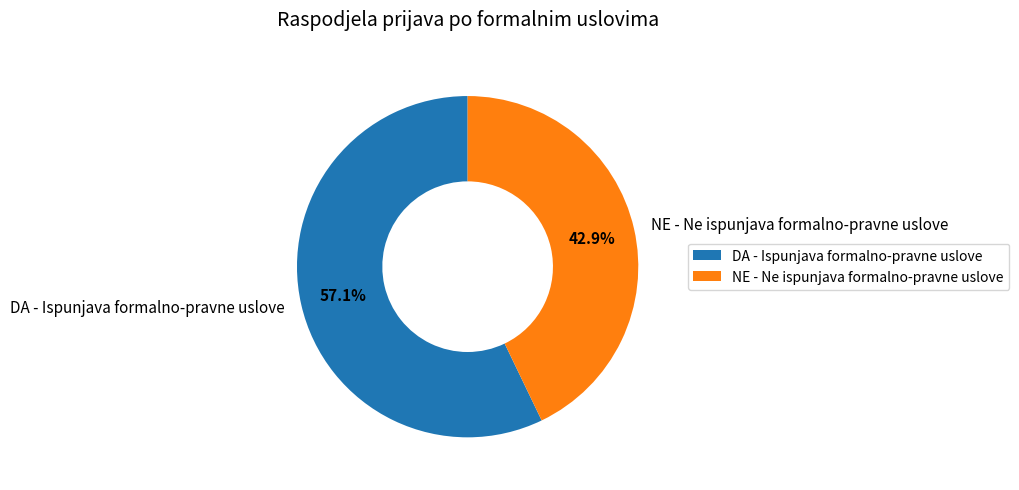

What is the ratio of the value at DA - Ispunjava formalno-pravne uslove to the value at NE - Ne ispunjava formalno-pravne uslove?

1.3